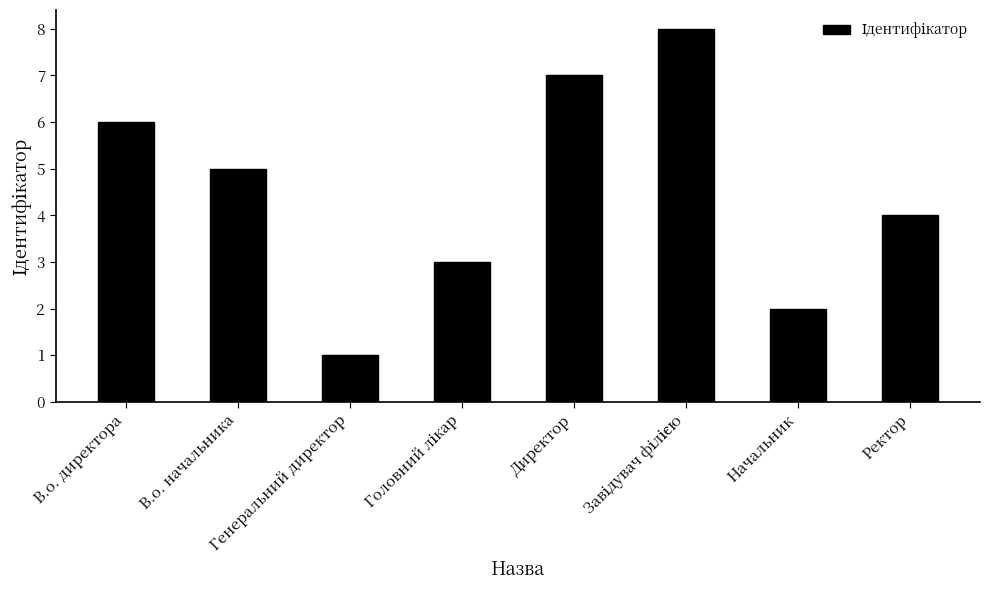

What is the sum of the values at Директор and Ректор?

11